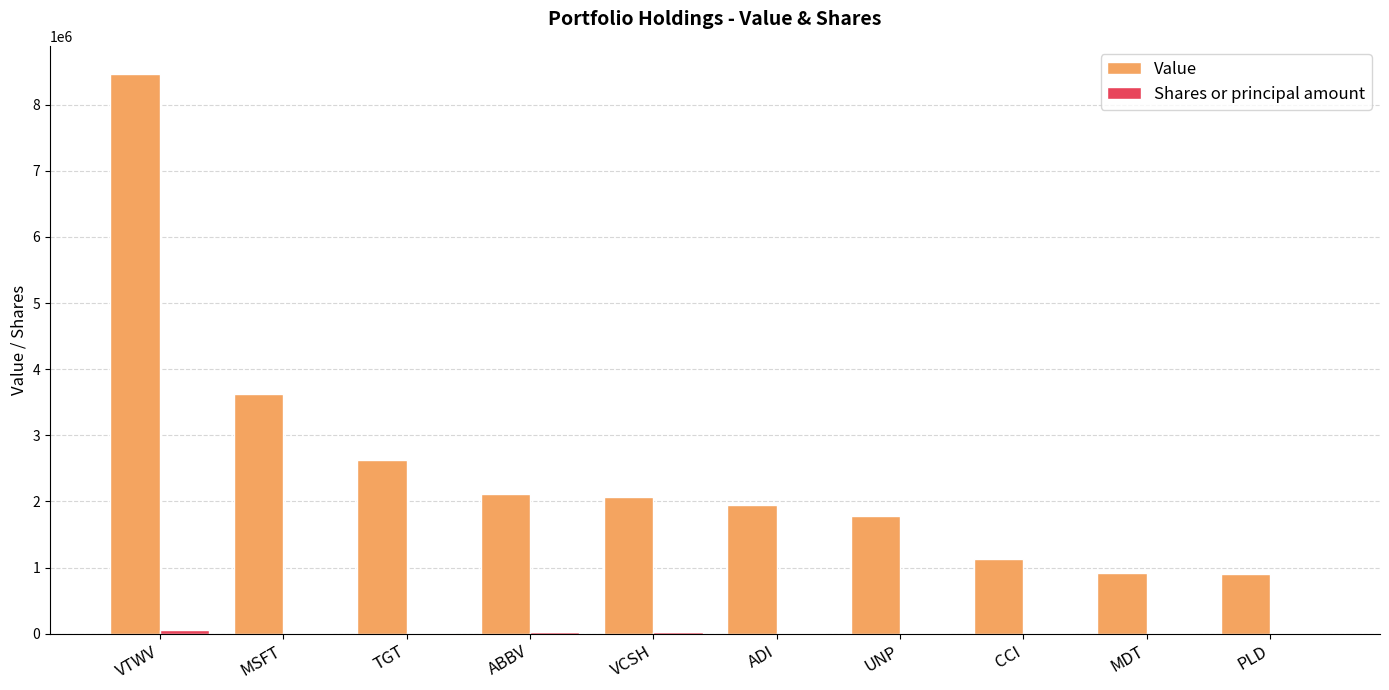

At which label is Value closest to 4683500?

MSFT